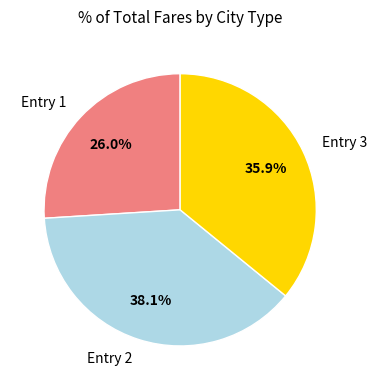

Approximately how many times larger is the value at Entry 3 compared to Entry 1?

1.4